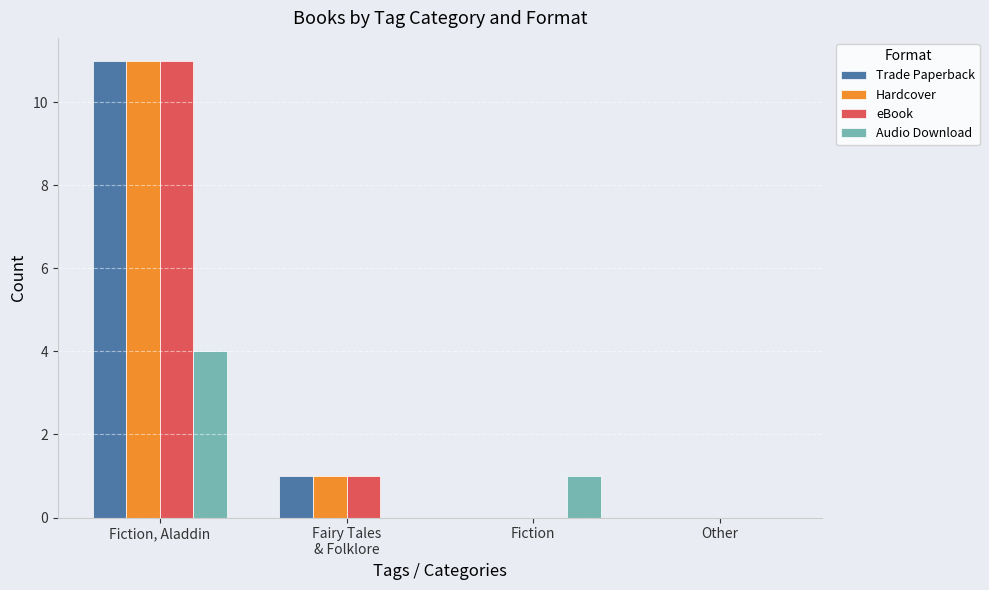

What is the sum of all Trade Paperback values?

12